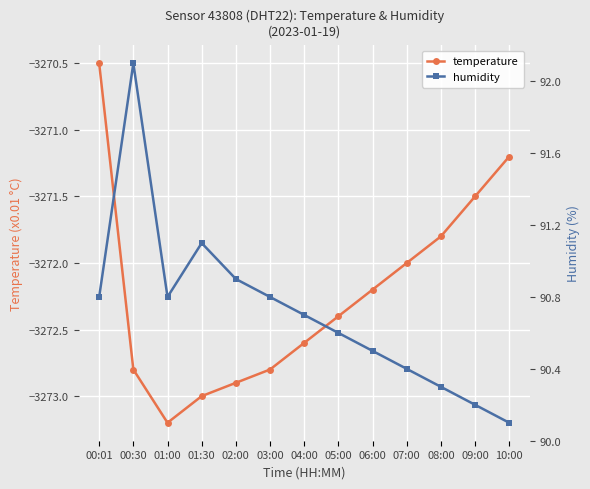

True or false: temperature and humidity intersect in this chart.

False